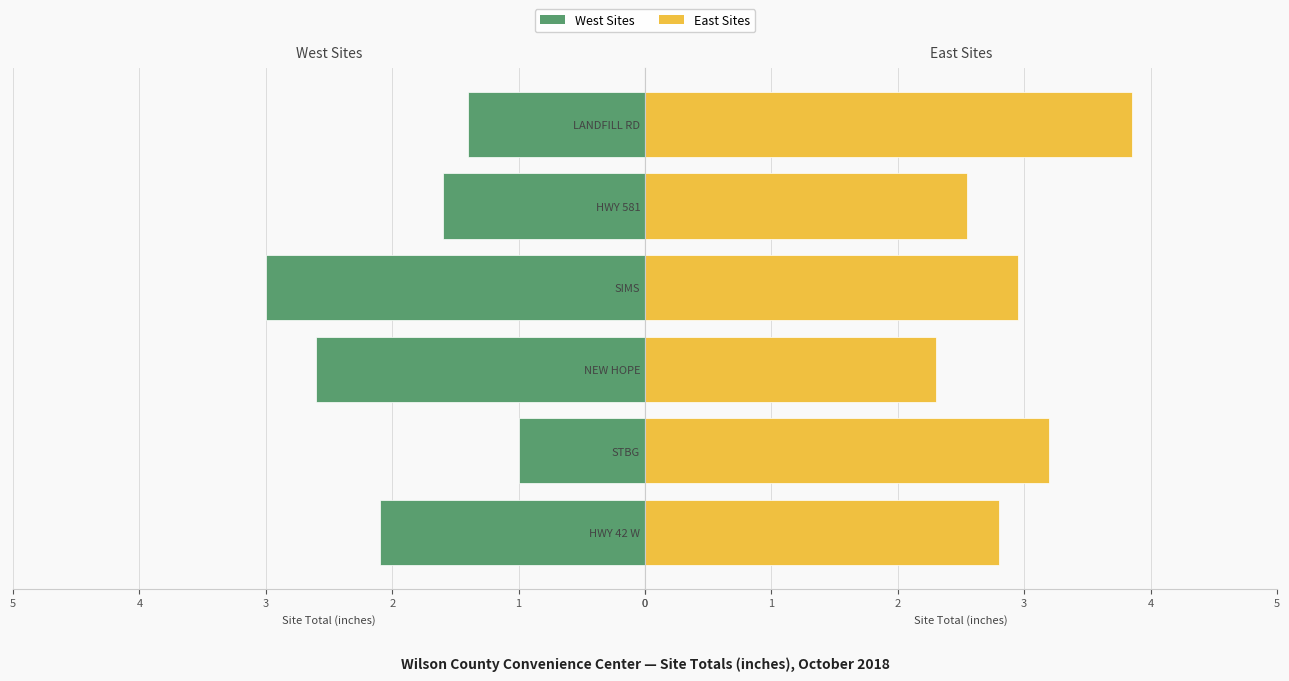

Between ROCK RIDGE and ELM CITY, which is larger?

ROCK RIDGE